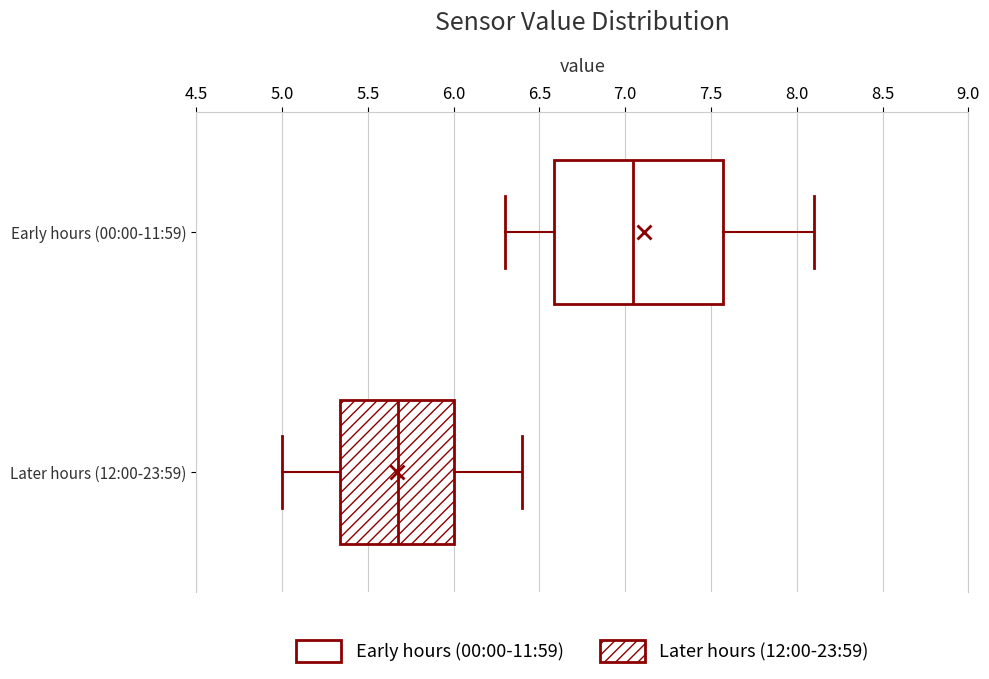

Reading bottom to top, transcribe this box plot: for each box, give where its median line is, the range the box spans, and where its two whiskers end, as read against the x-axis. The values are not printed on the chart, so give them approximately, as read against the axis.

Later hours (12:00-23:59): median 5.70, box 5.35 to 6.00, whiskers 5.00 to 6.40
Early hours (00:00-11:59): median 7.05, box 6.60 to 7.55, whiskers 6.30 to 8.10